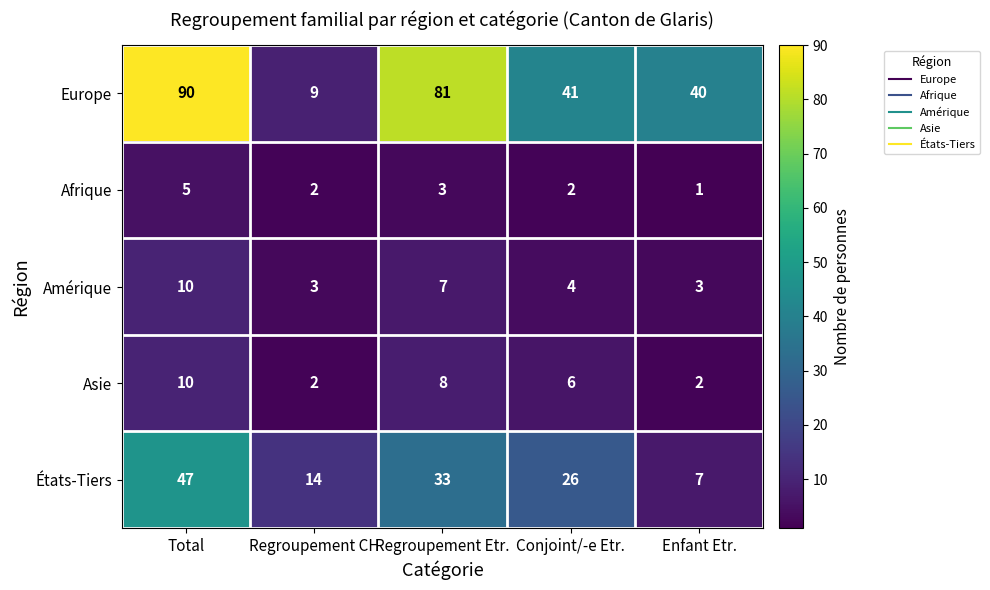

At which label is États-Tiers closest to 27?

Conjoint/-e Etr.